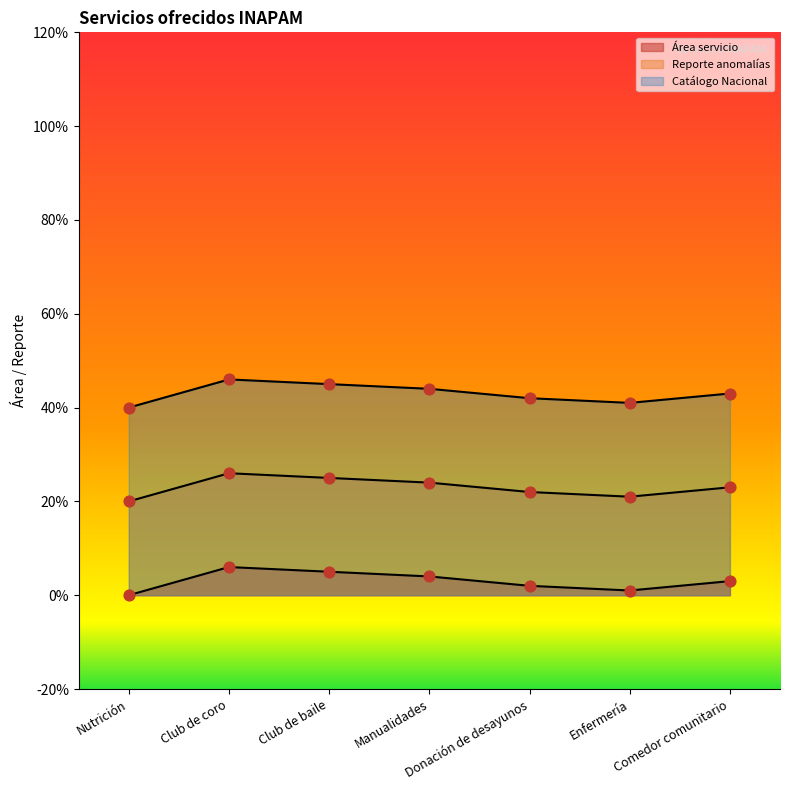

What are all the series names shown in the legend?

Área servicio, Reporte anomalías, Catálogo Nacional